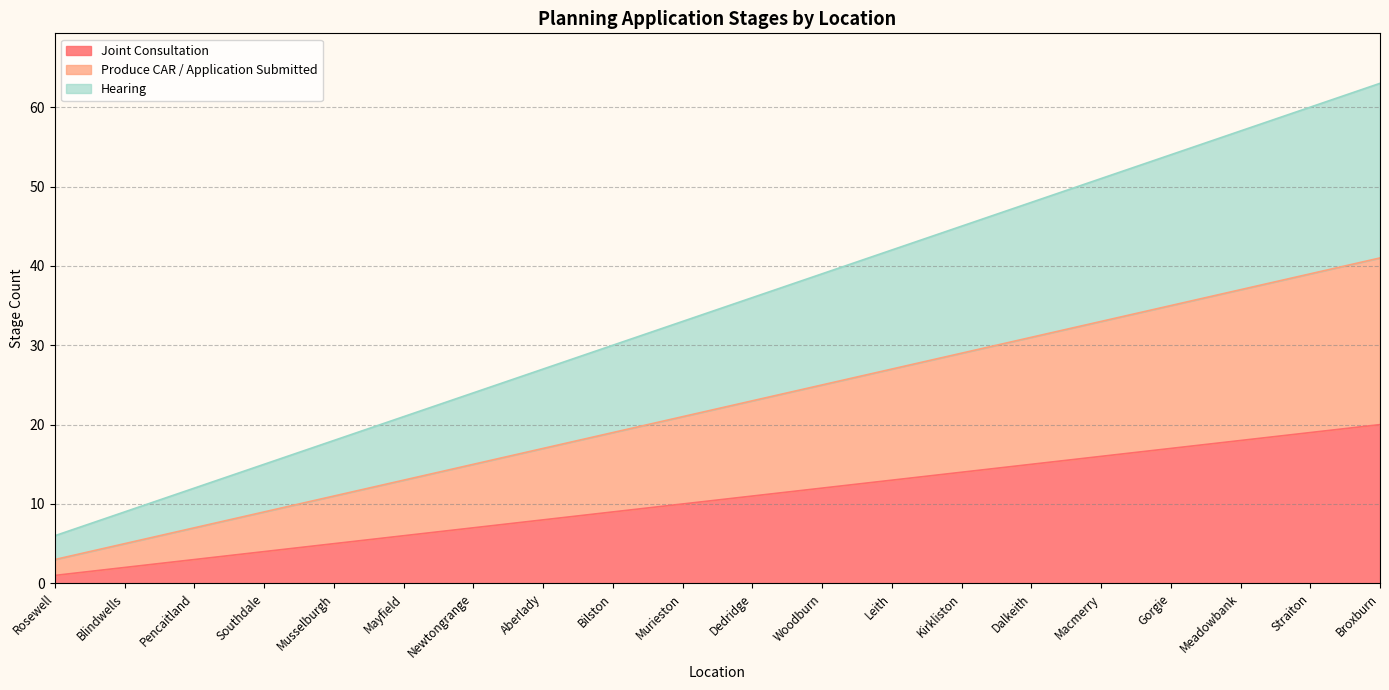

Which series has the largest total across all categories?

Hearing